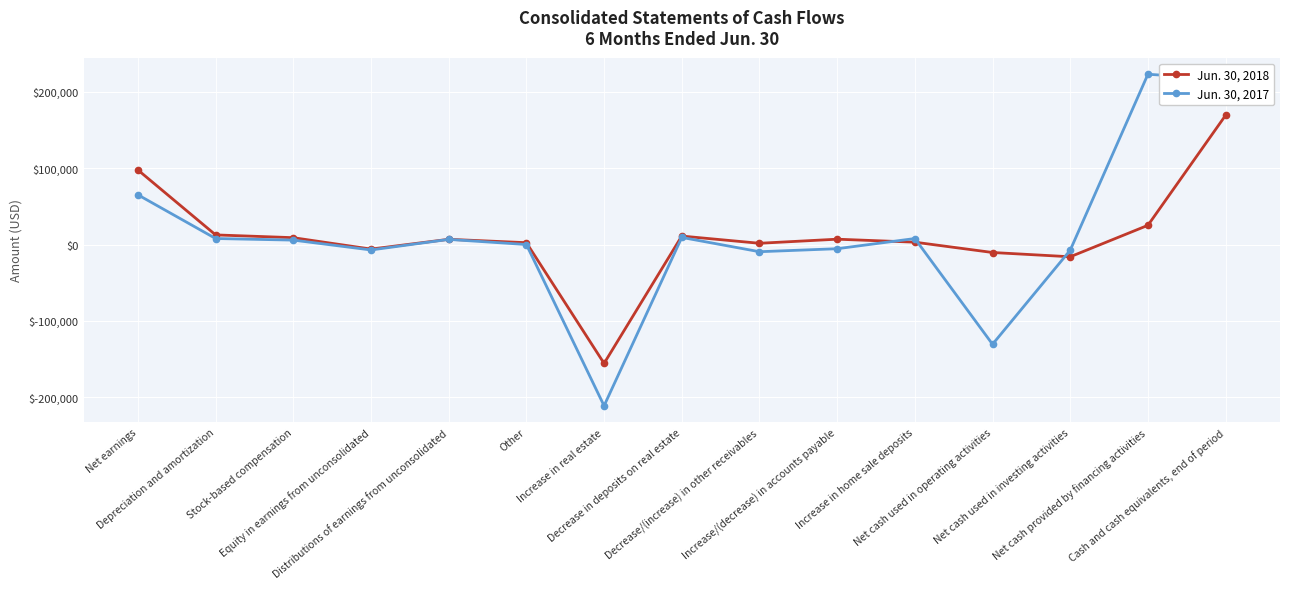

Does the chart have visible grid lines?

Yes